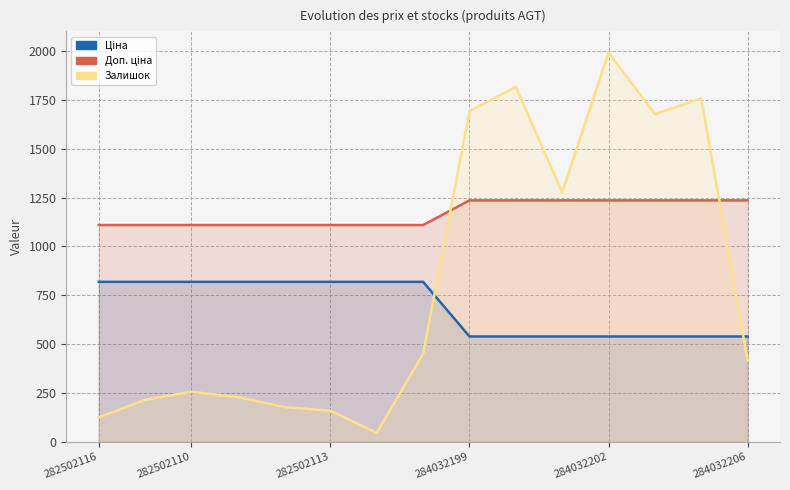

Where is Залишок nearest to the value 1019?

10